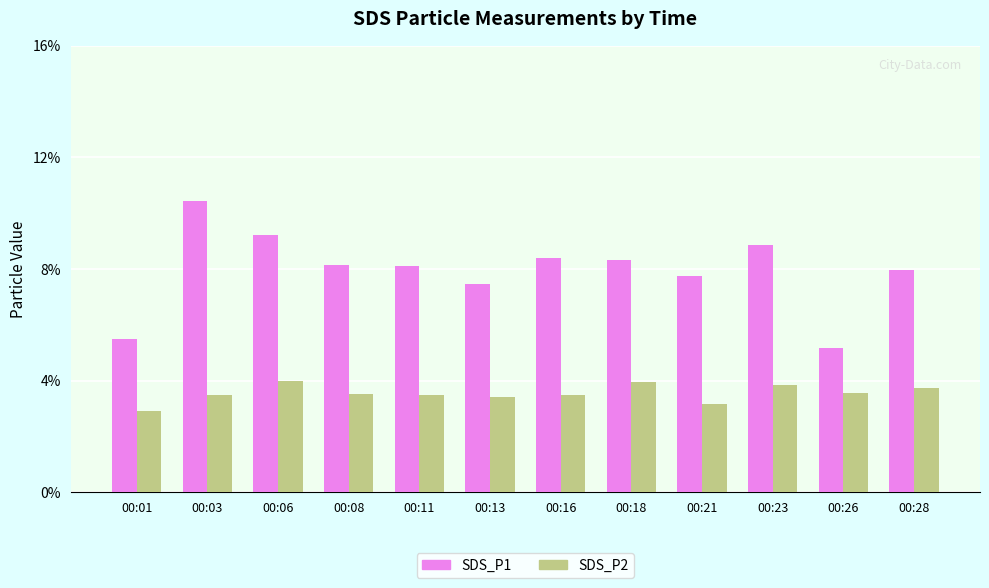

The value of SDS_P2 at 00:01 is 1.6. True or false?

False